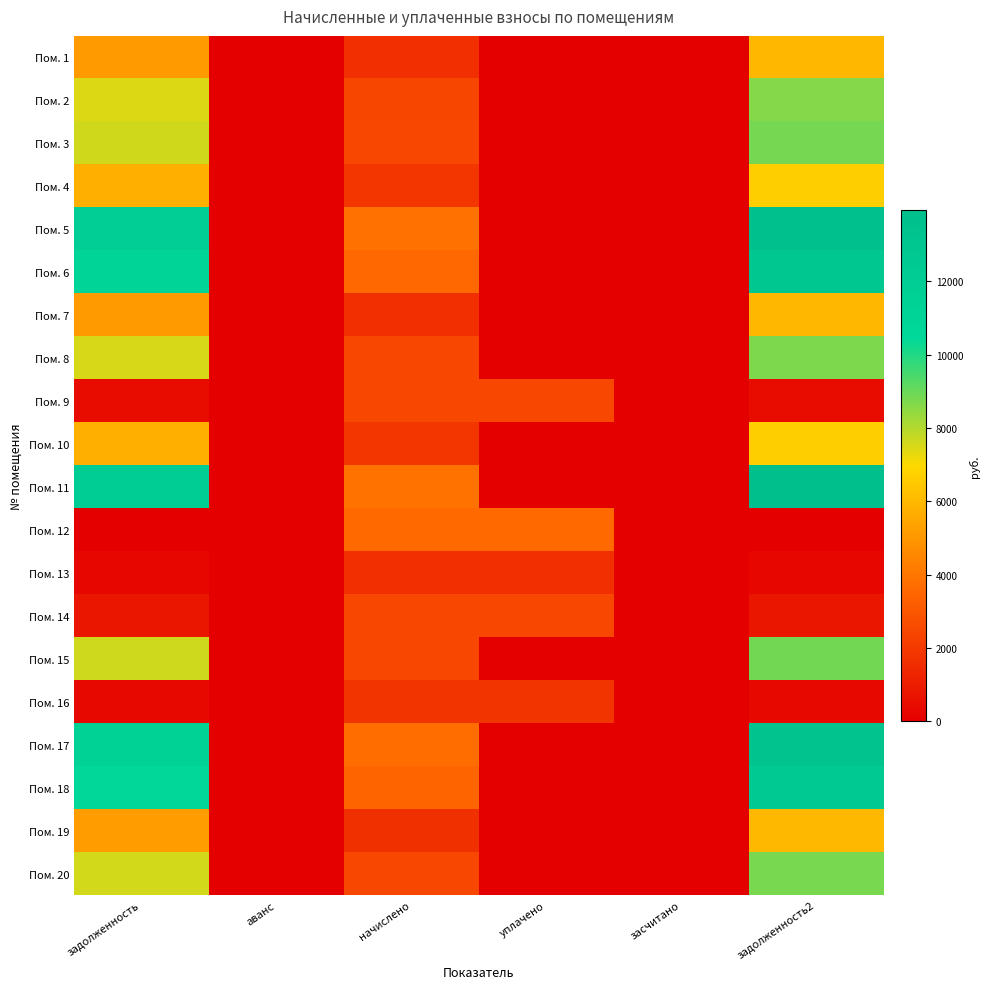

How many data points does each series have?

6